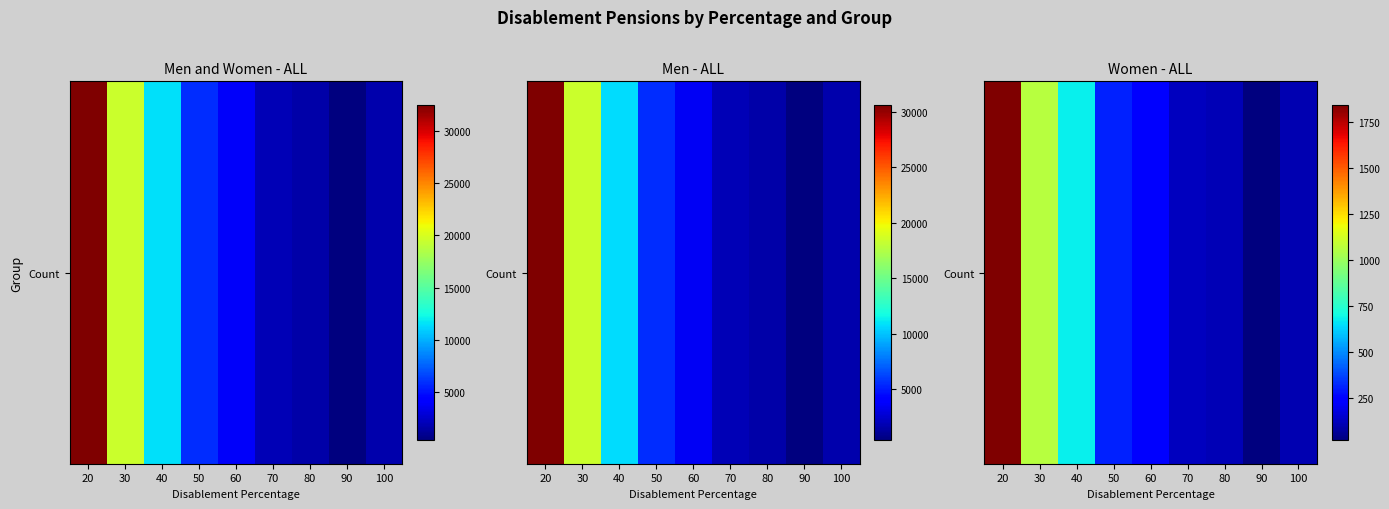

Reading left to right, what are all the values shown in this chart?

20=1840	30=1060	40=675	50=305	60=235	70=120	80=110	90=20	100=105